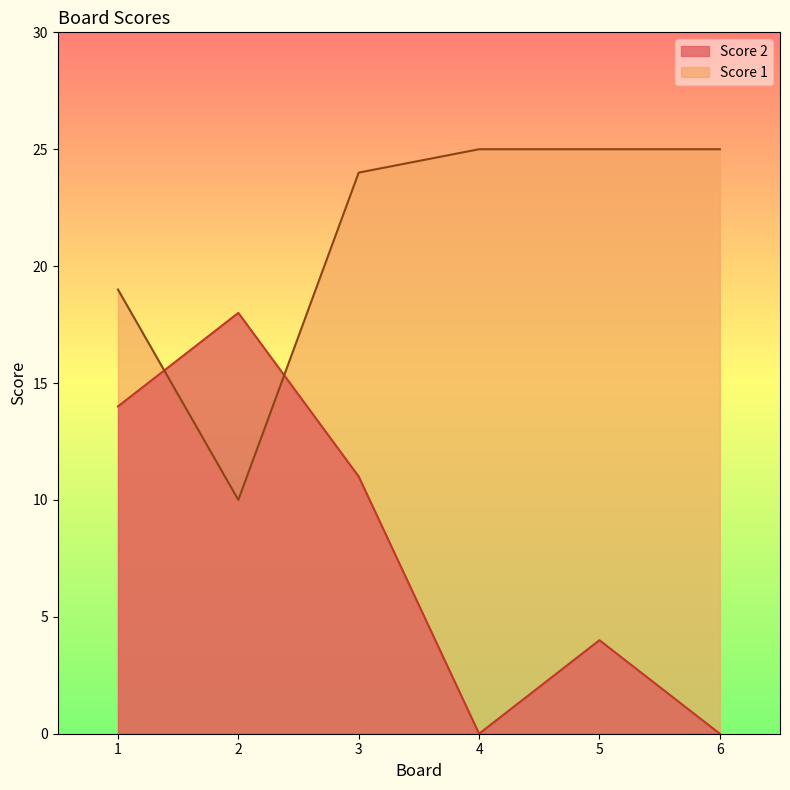

How many lines are shown in the chart?

2